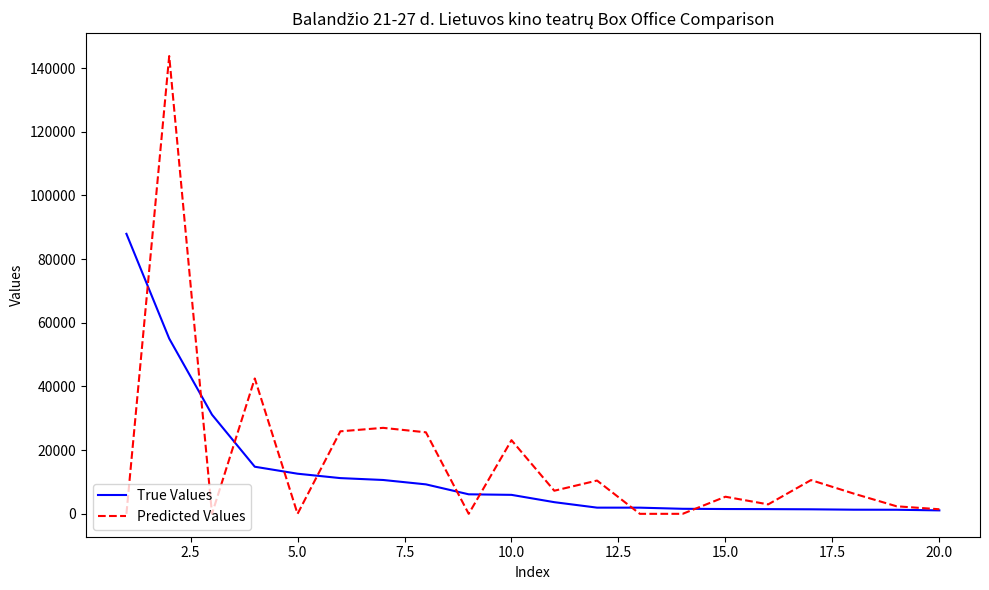

What is the maximum value for True Values?

87940.3